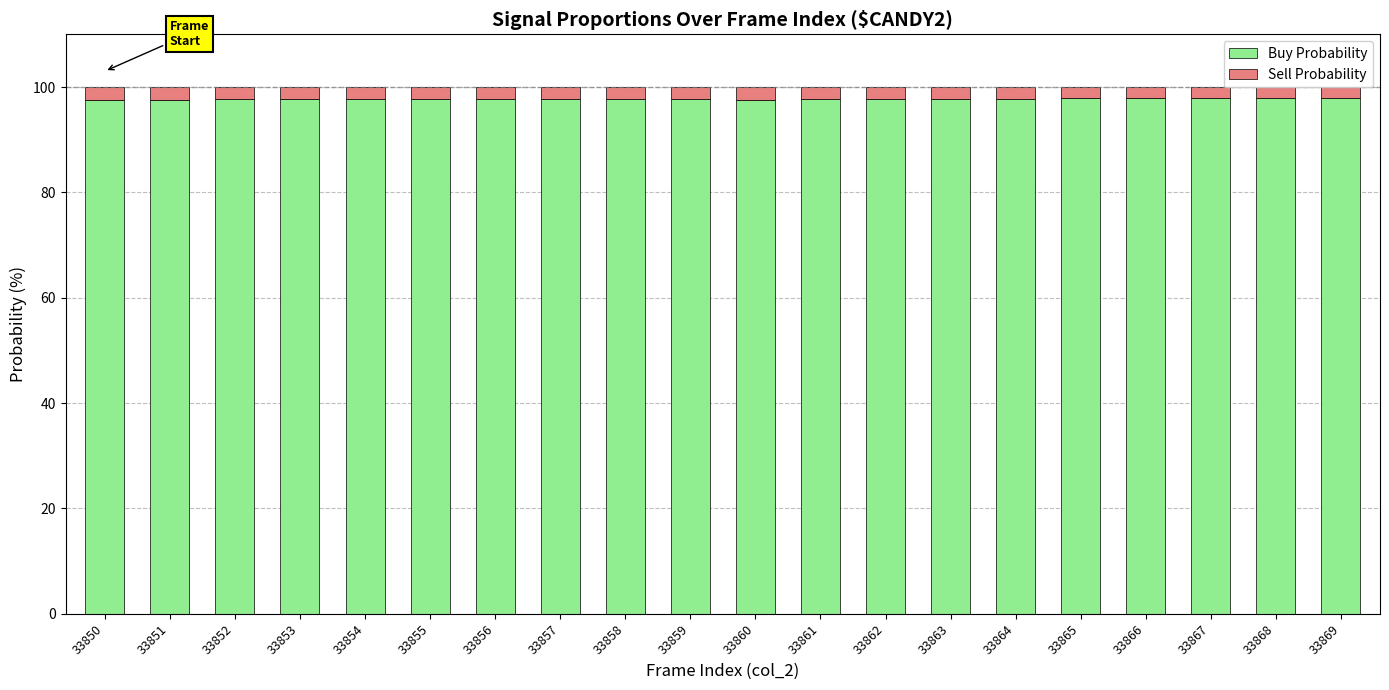

Are the bars grouped side by side (vs. stacked)?

No